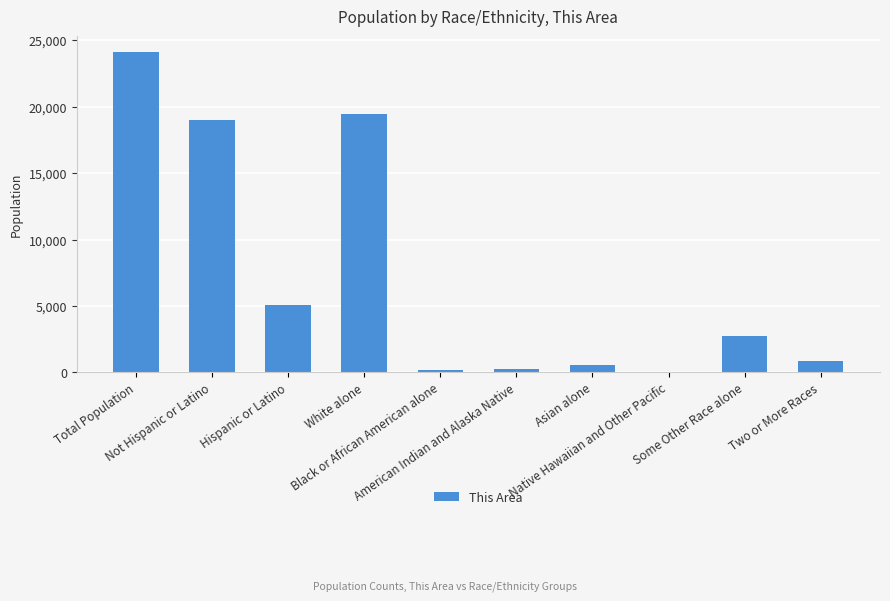

How many distinct data groups are displayed?

1